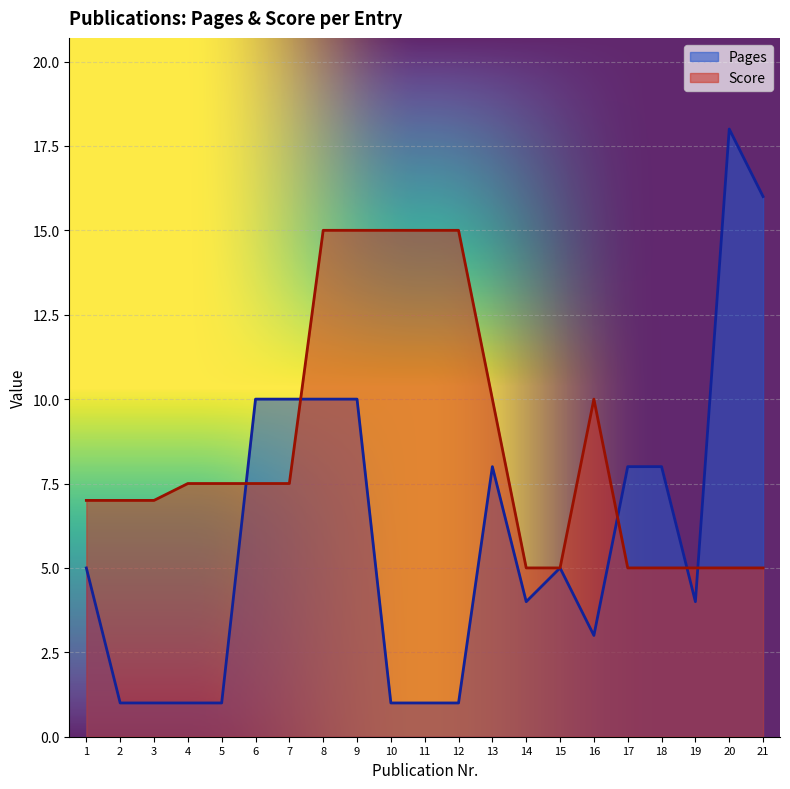

What is the minimum value for Pages?

1.0